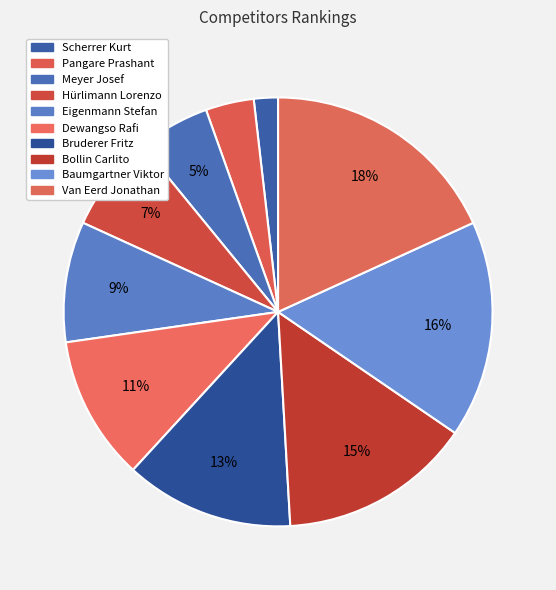

How many segments does this pie chart have?

10